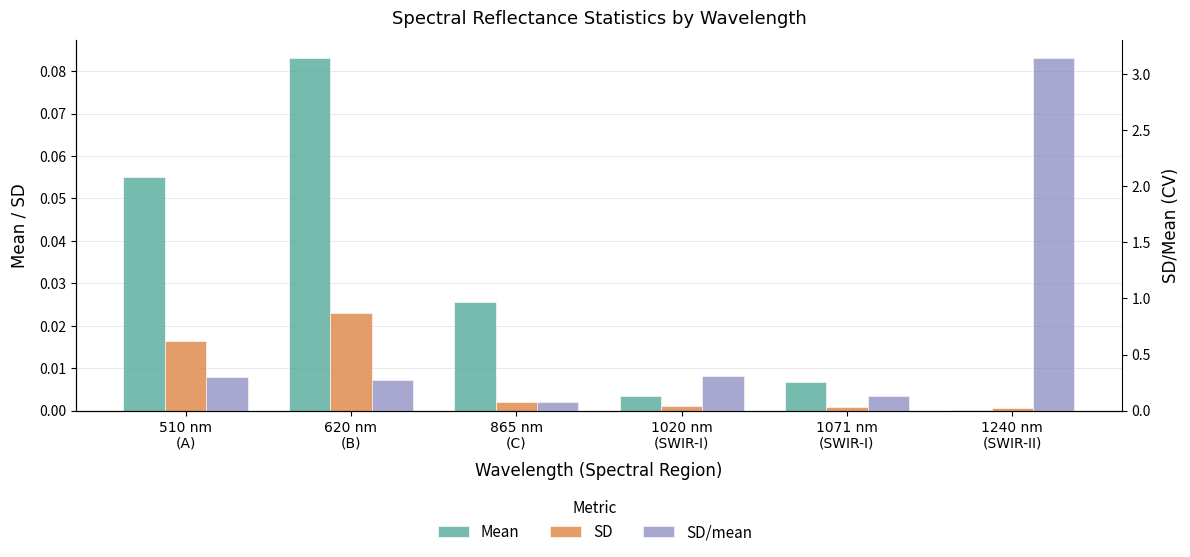

What is the label of the 3rd bar from the right?

1020 nm
(SWIR-I)